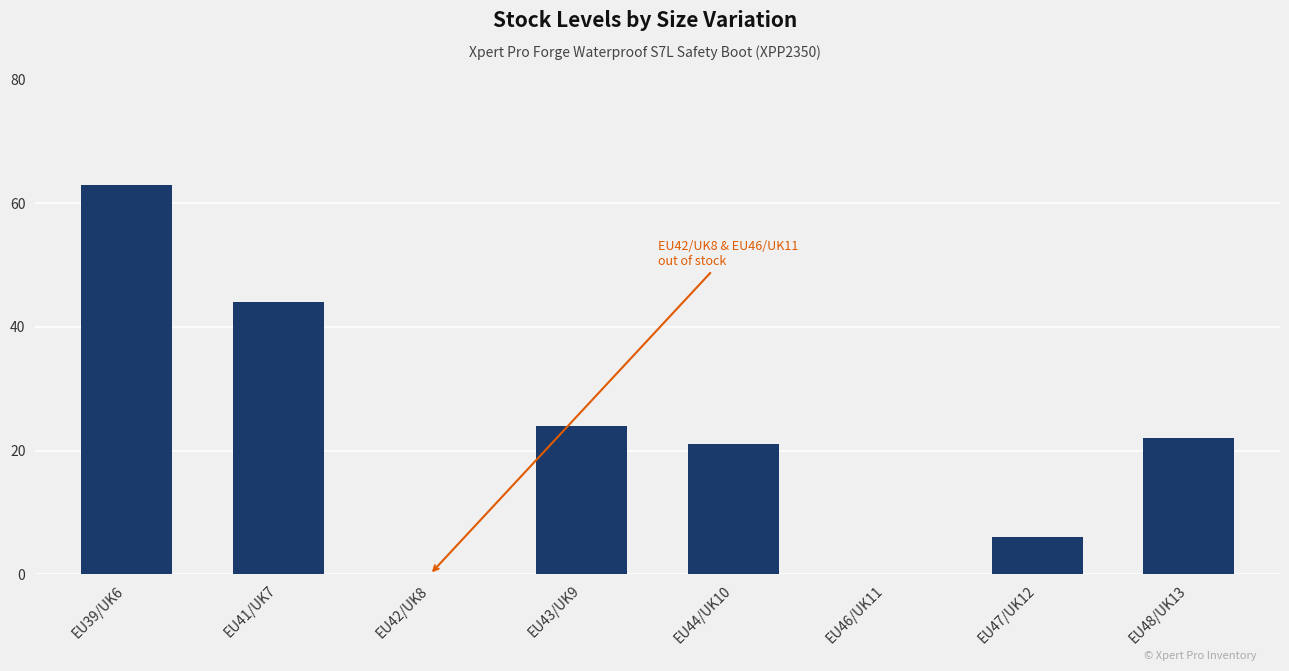

The chart shows a value of 22 at EU48/UK13. True or false?

True